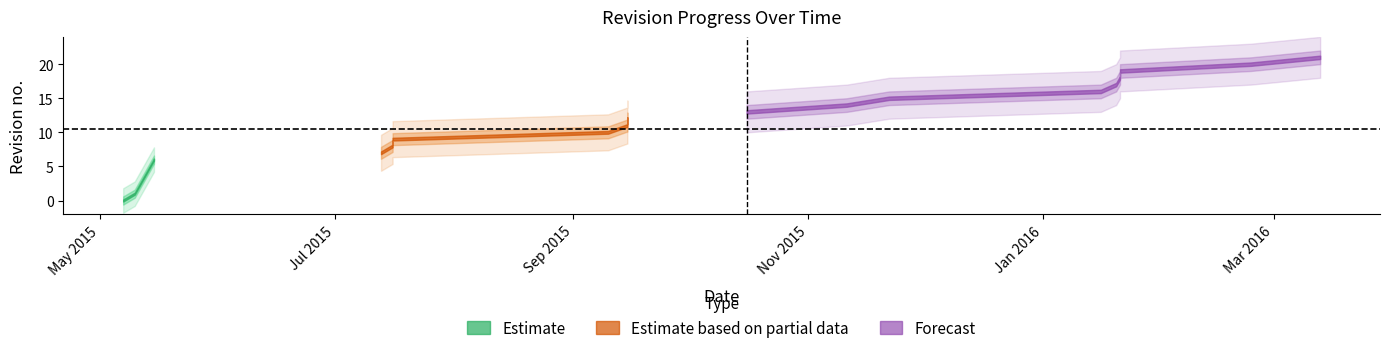

What is the change in value from 4 to 9?

+5